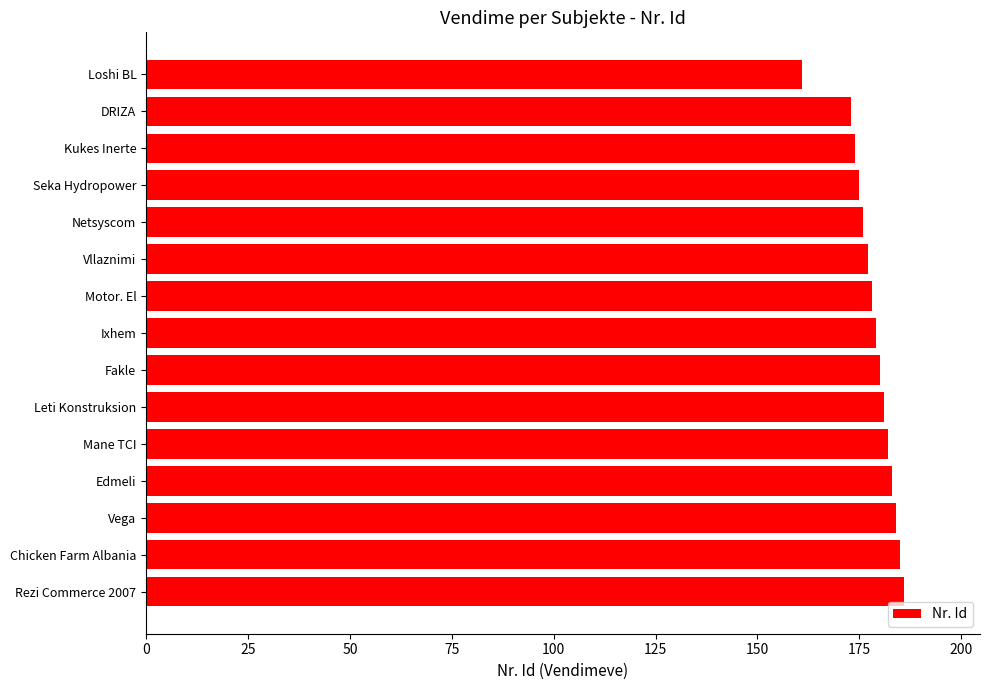

What value does the data have at Netsyscom?

176